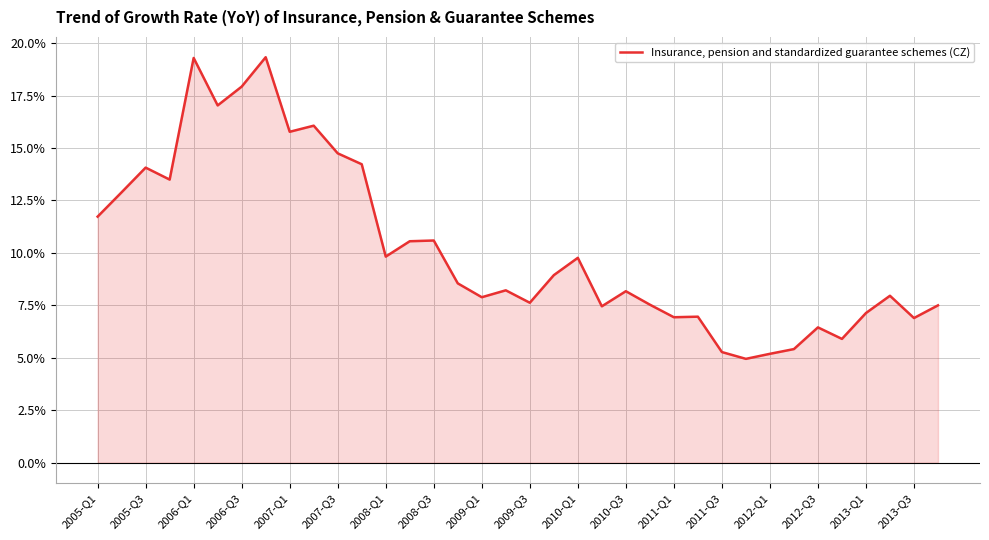

Reading right to left, transcribe all the data shown in this chart.

0.1	0.1	0.1	0.1	0.1	0.1	0.1	0.1	0.0	0.1	0.1	0.1	0.1	0.1	0.1	0.1	0.1	0.1	0.1	0.1	0.1	0.1	0.1	0.1	0.1	0.1	0.2	0.2	0.2	0.2	0.2	0.2	0.1	0.1	0.1	0.1